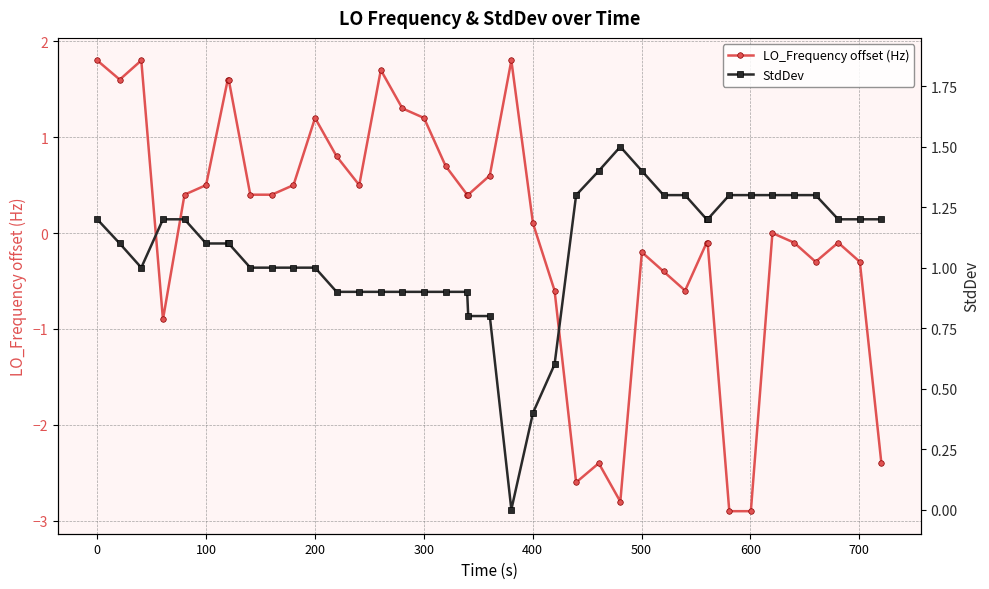

How many data points does each series have?

40